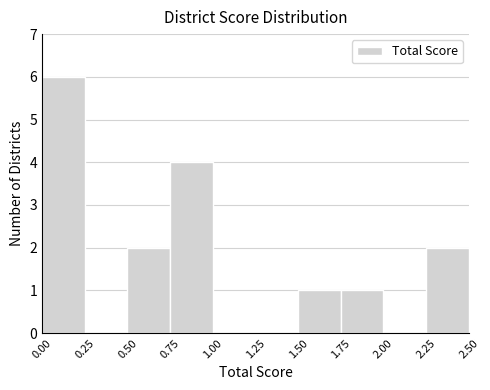

Reading left to right, list every bar in this chart as the range it spans on the x-axis followed by its height. The values are not printed on the chart, so give them approximately, as read against the axis.

0.00 to 0.25: 6
0.25 to 0.50: 0
0.50 to 0.75: 2
0.75 to 1.00: 4
1.00 to 1.25: 0
1.25 to 1.50: 0
1.50 to 1.75: 1
1.75 to 2.00: 1
2.00 to 2.25: 0
2.25 to 2.50: 2